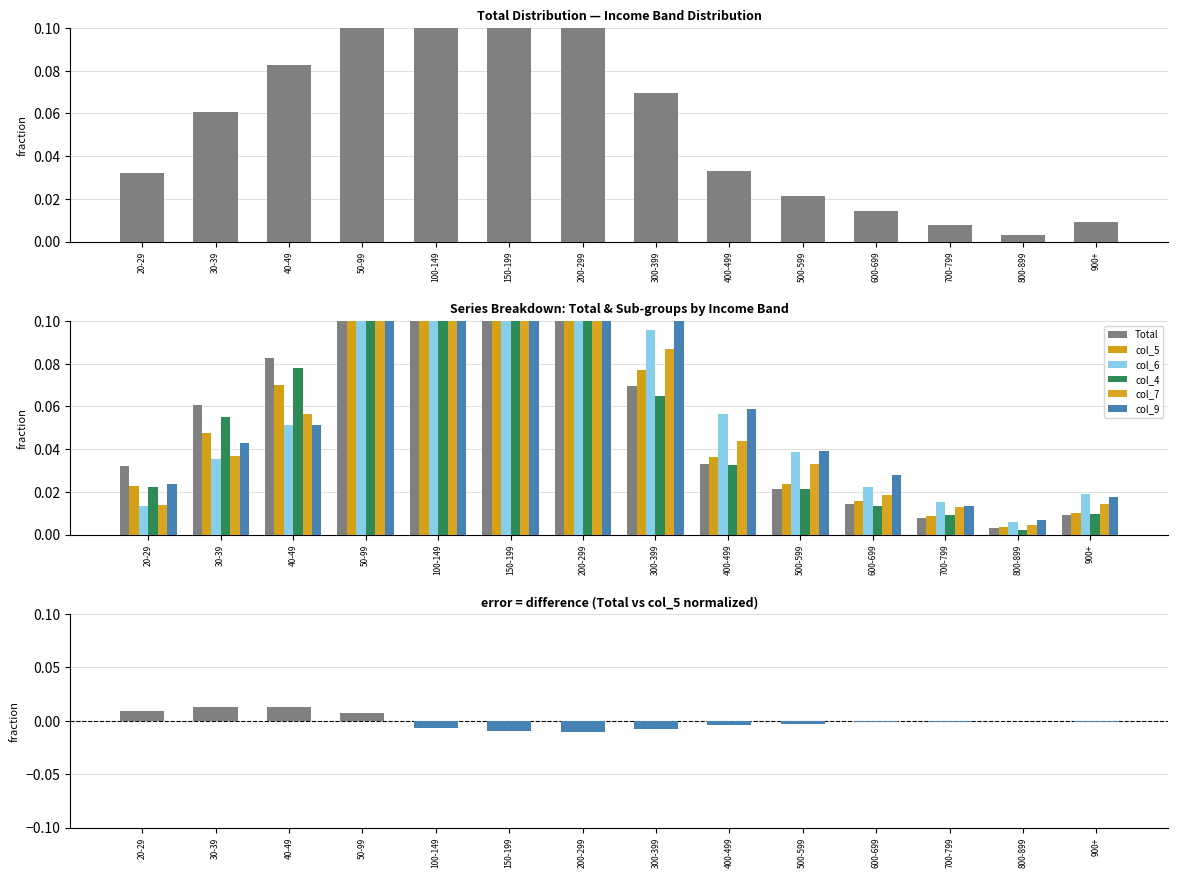

Which has a higher value, 50-99 or 600-699?

50-99